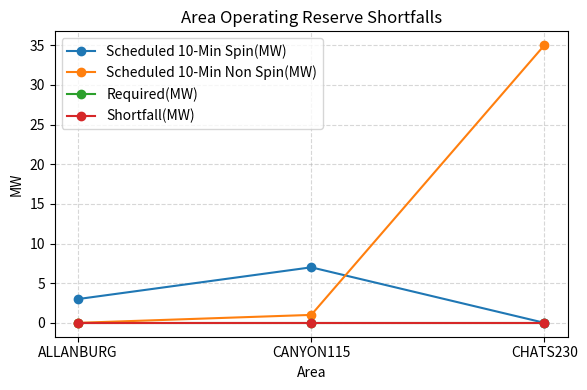

Is this an area chart (filled region under the line)?

No